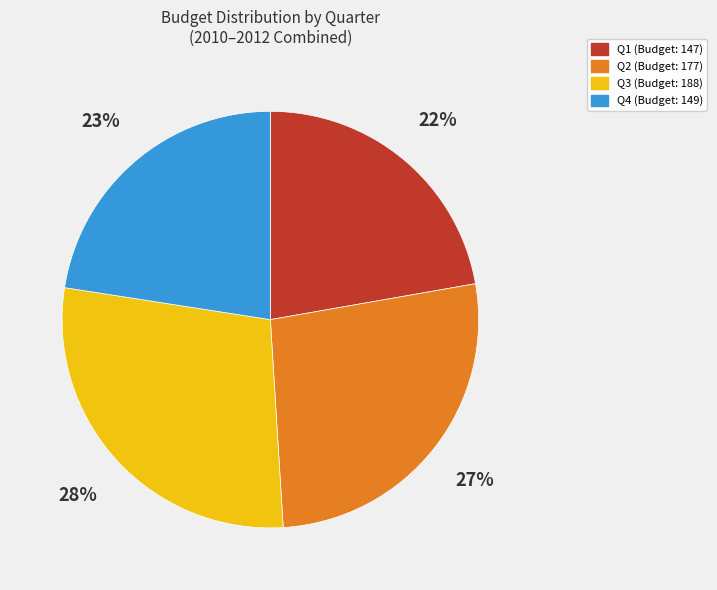

To the nearest percent, what is the average slice percentage?

25%